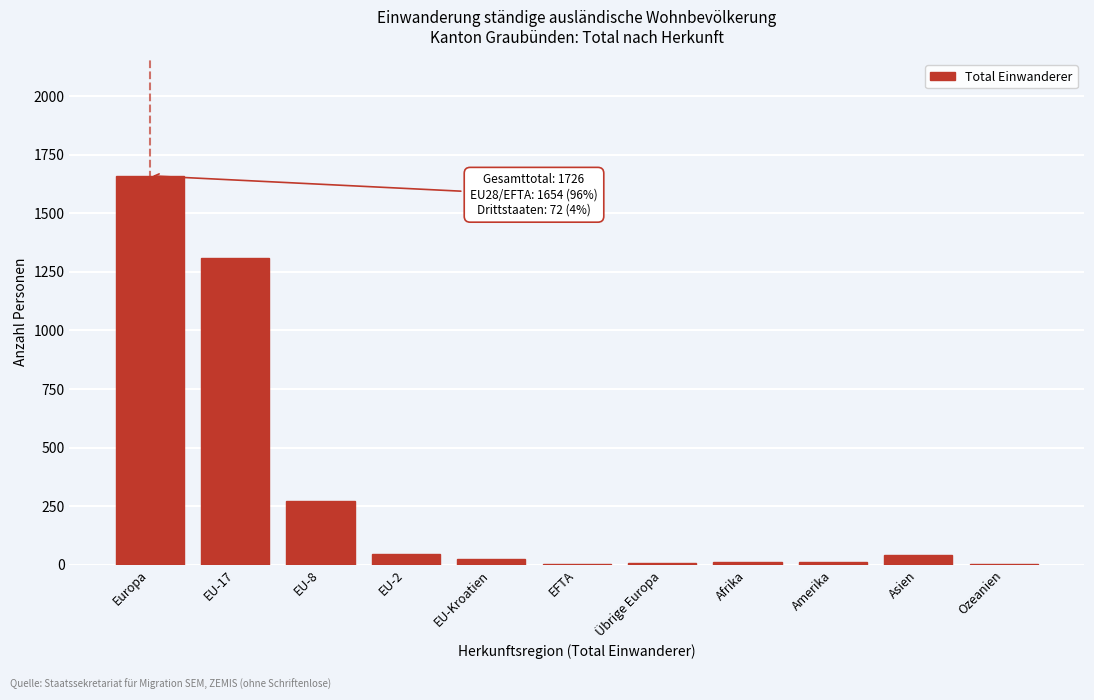

At which label is the value closest to 831?

EU-17